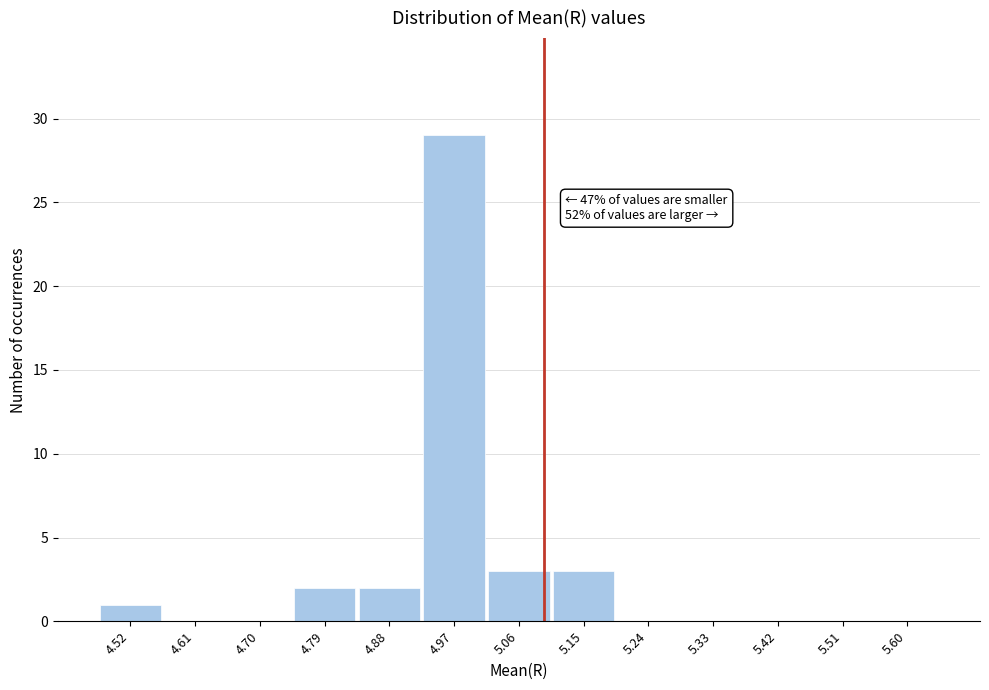

Over which range of the x-axis is the bar tallest?

4.93 to 5.02